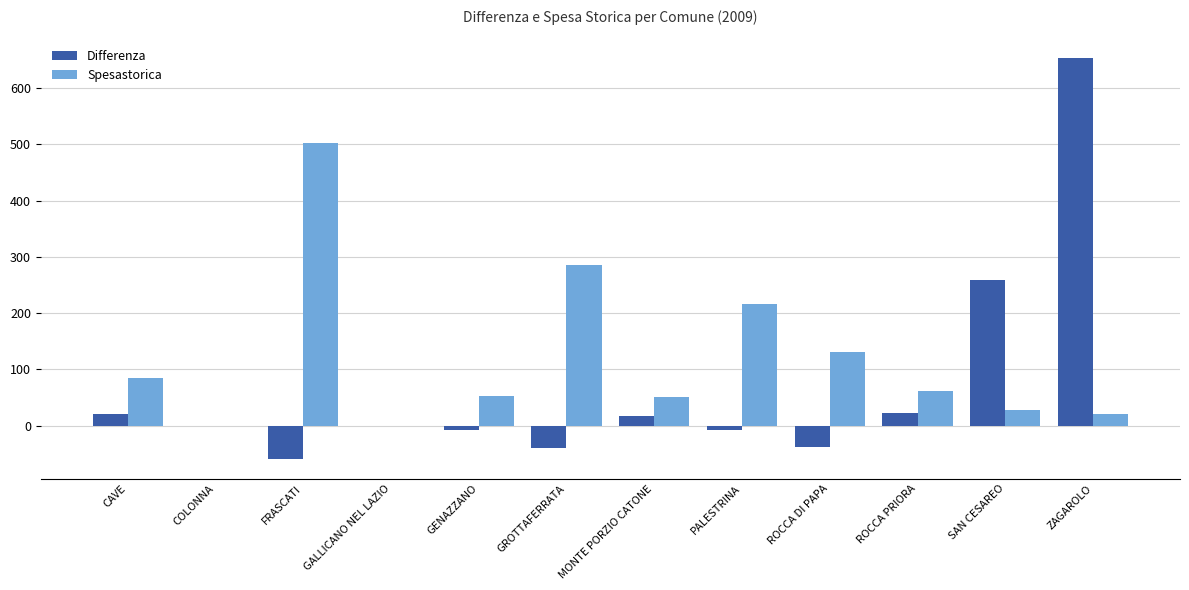

What is the maximum value for Spesastorica?

502.5